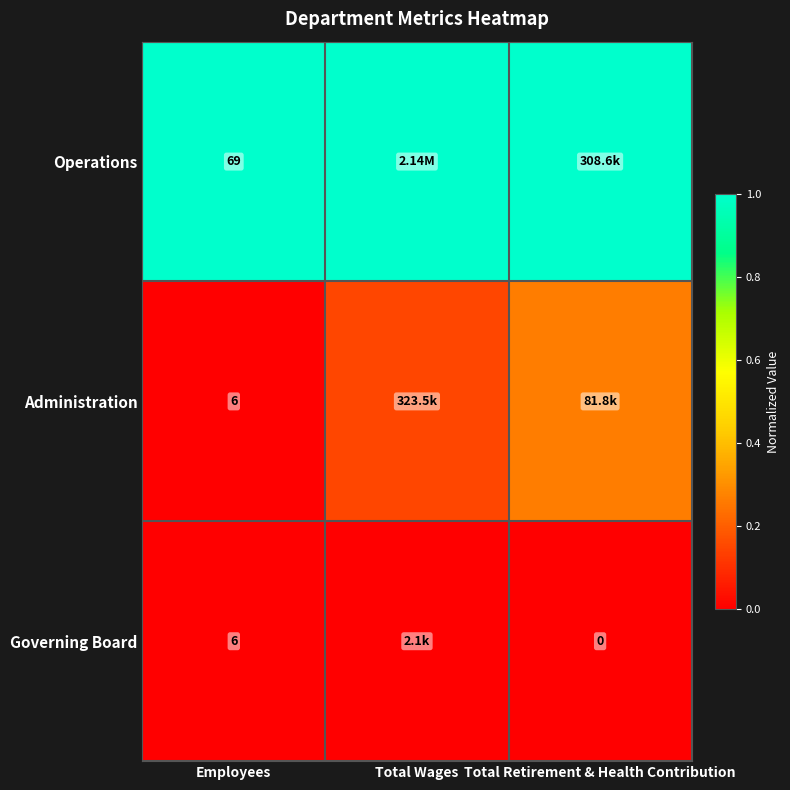

Is the value of Operations at Employees greater than the value of Administration at Employees?

Yes